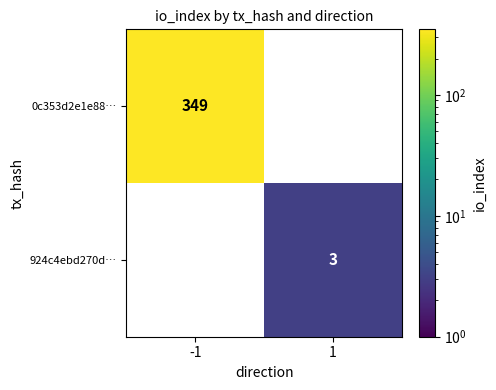

The value of 0c353d2e1e88… at -1 is 152. True or false?

False